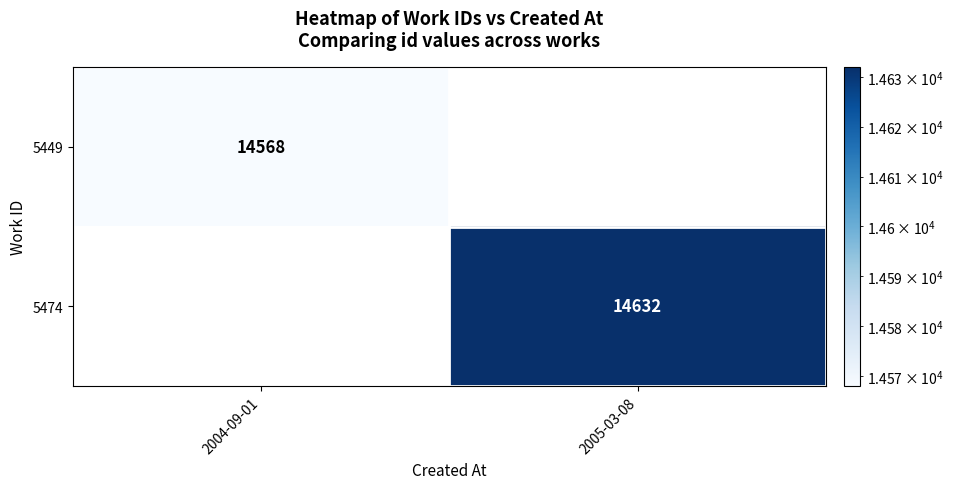

The 5474 series shows 22696 at 2005-03-08. True or false?

False